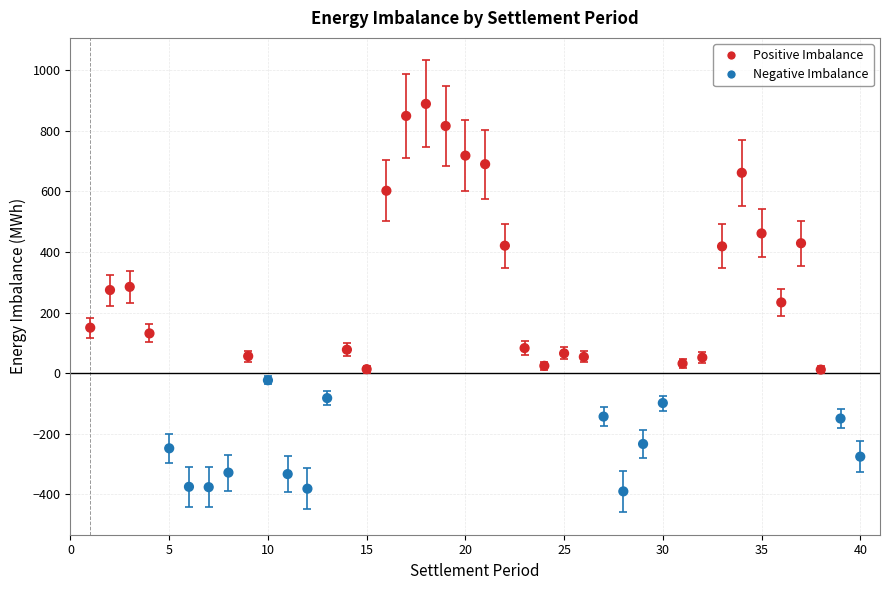

What is the range of Y values (max minus min)?

1278.4